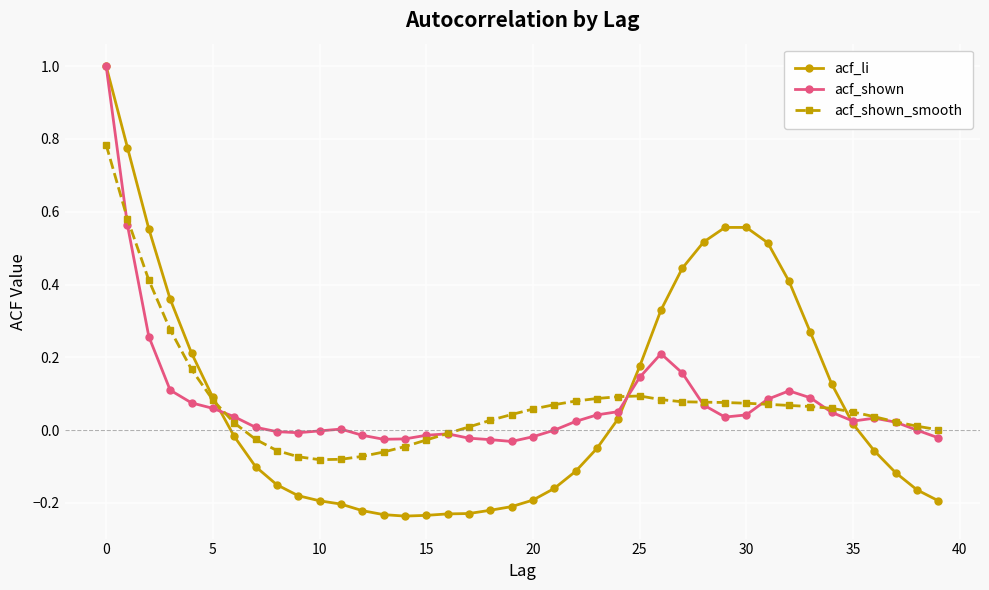

What is the highest value of the acf_li series?

1.0